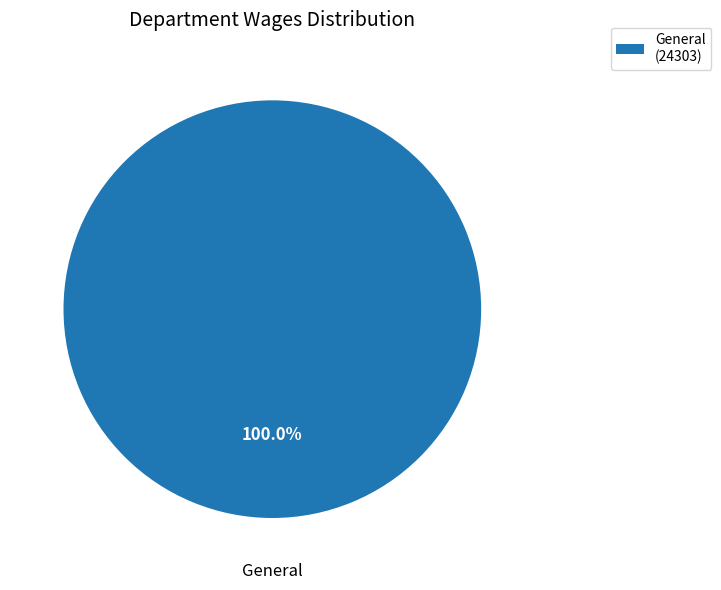

Rank the categories by value from highest to lowest.

General (24303)